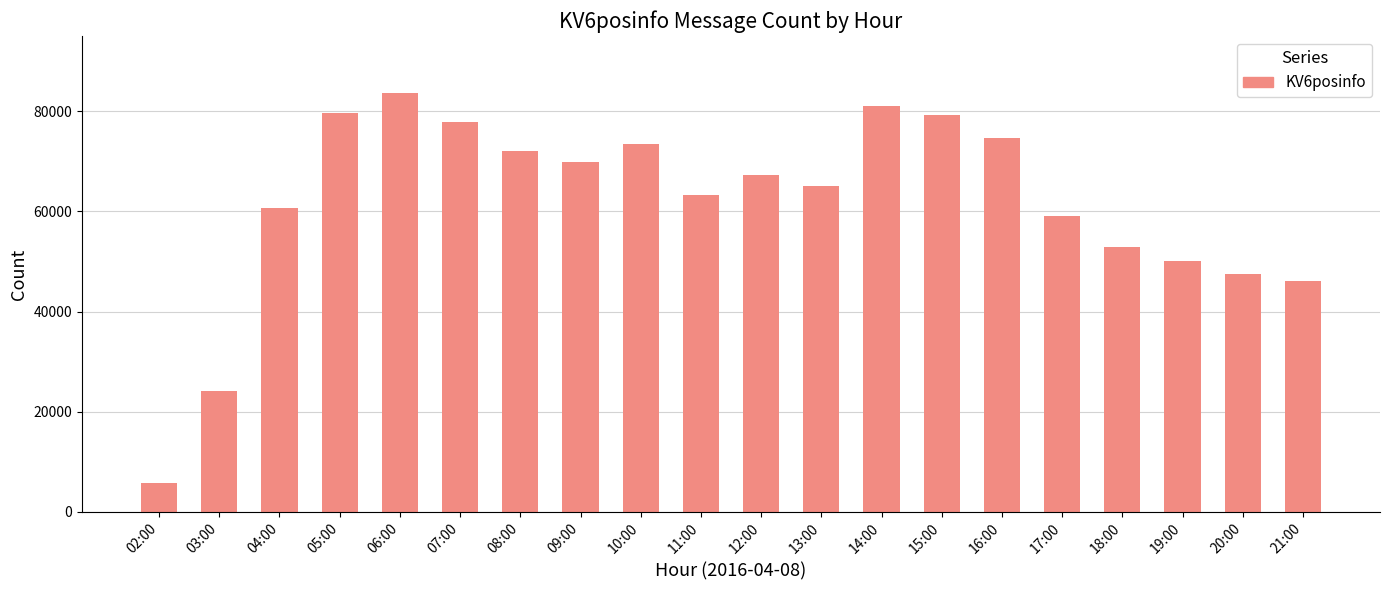

What is the difference between the maximum and minimum values?

77869